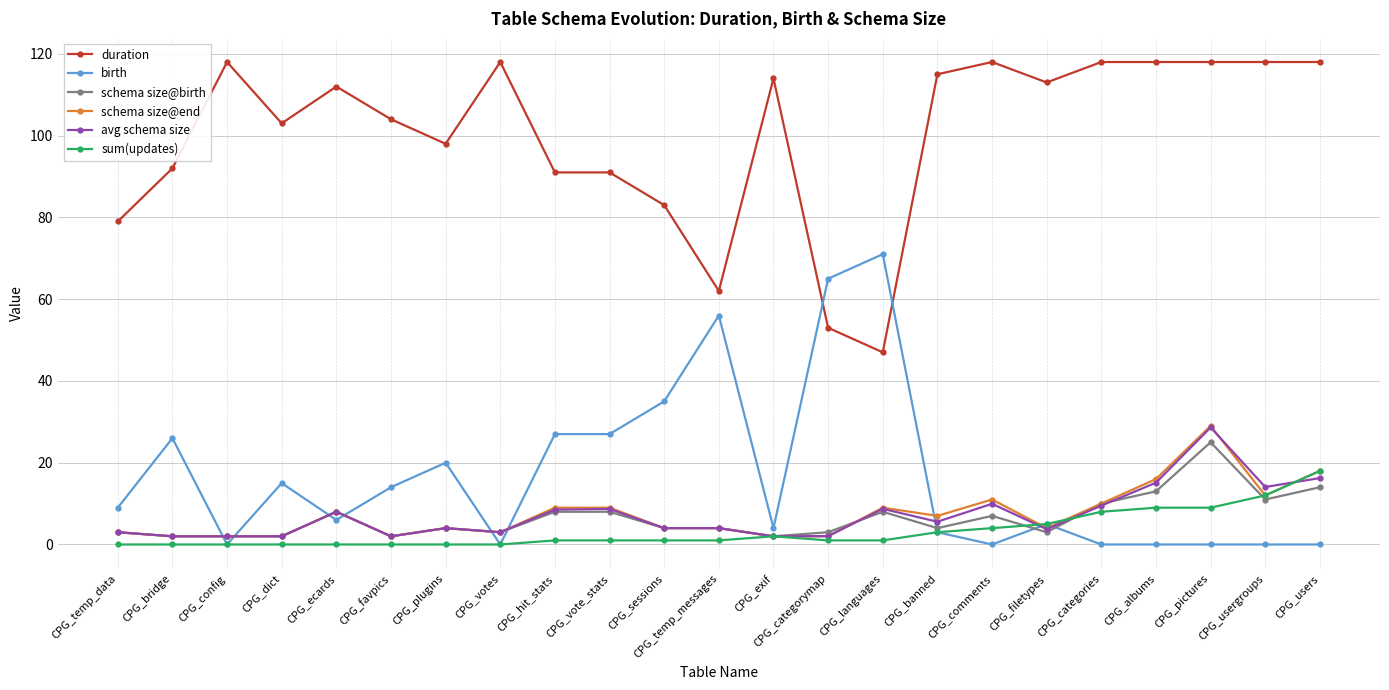

What is the difference between the highest and lowest values at CPG_pictures?

118.0